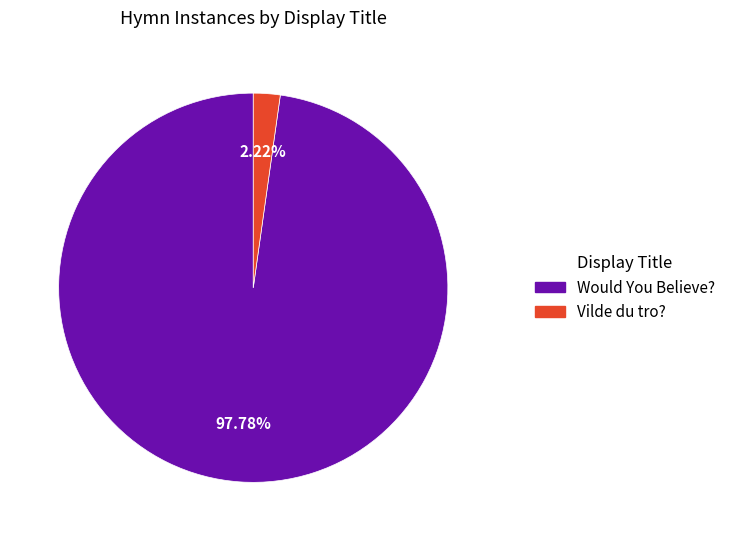

Do Would You Believe? and Vilde du tro? together represent more than half of the pie?

Yes